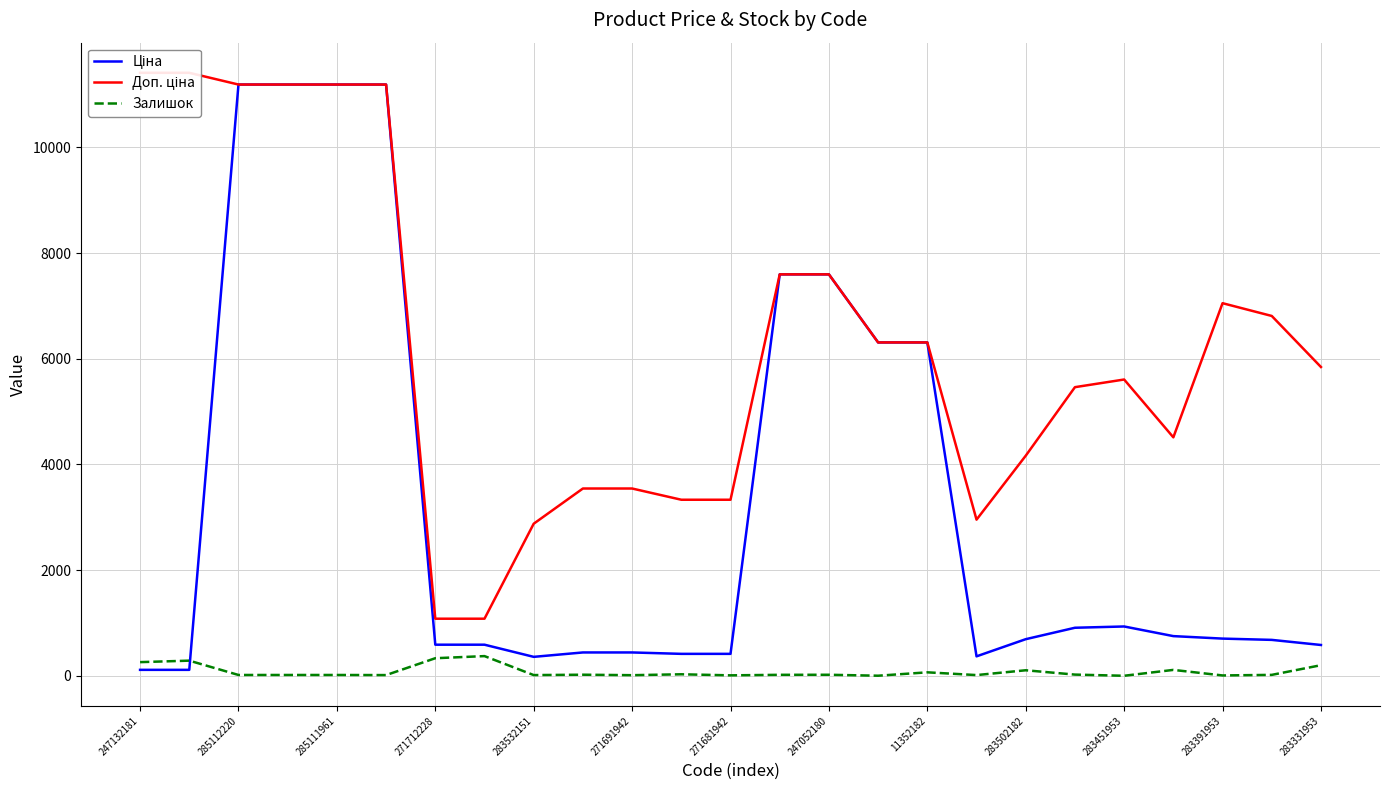

What is the total value across all series at 17?

3340.2